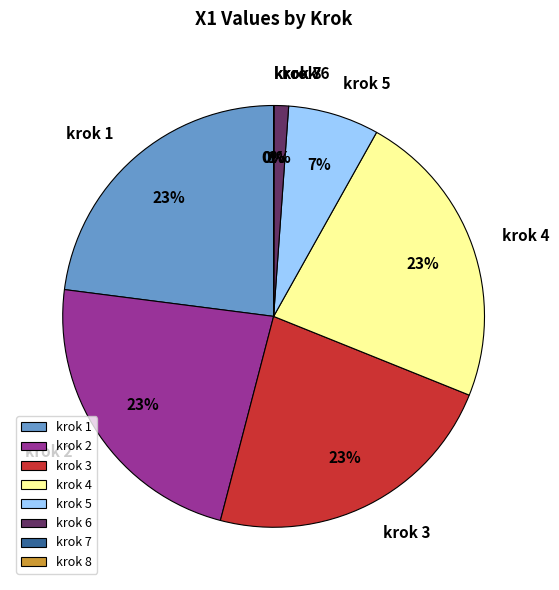

The krok 3 slice represents 33% of the pie. True or false?

False